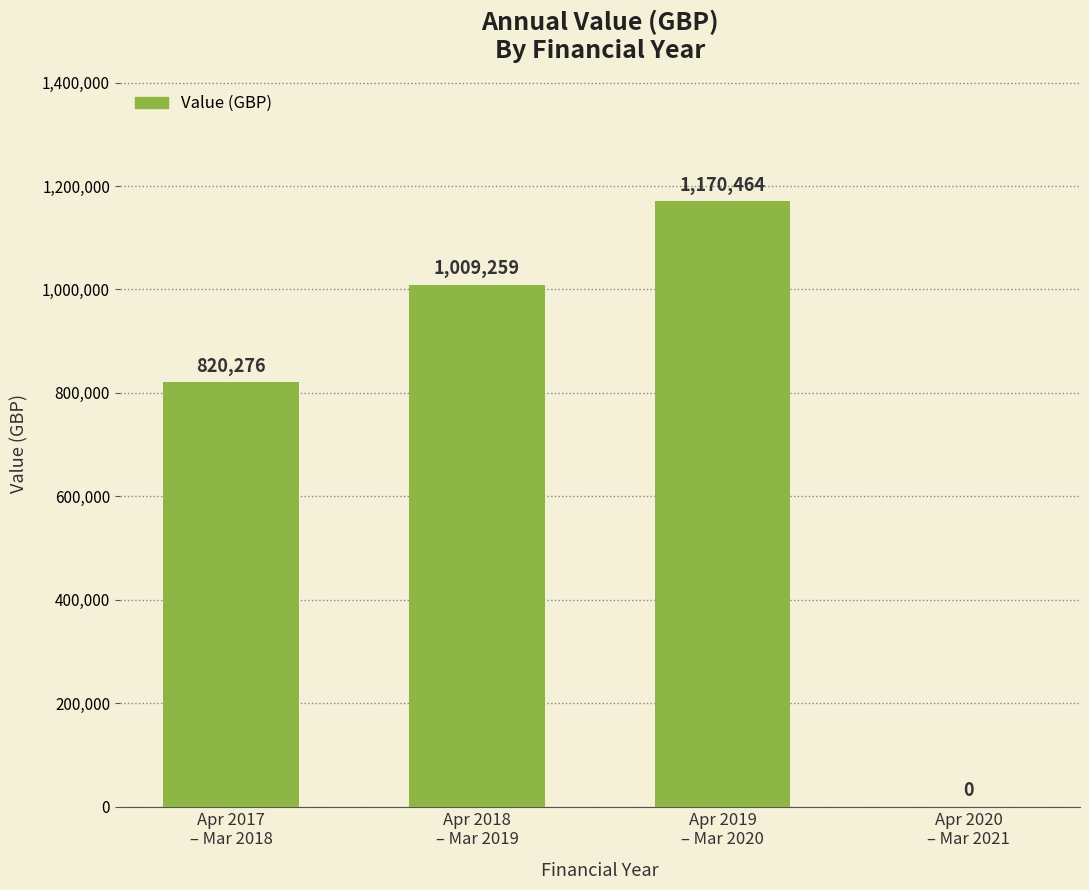

How many values are between 820276 and 1170464?

3